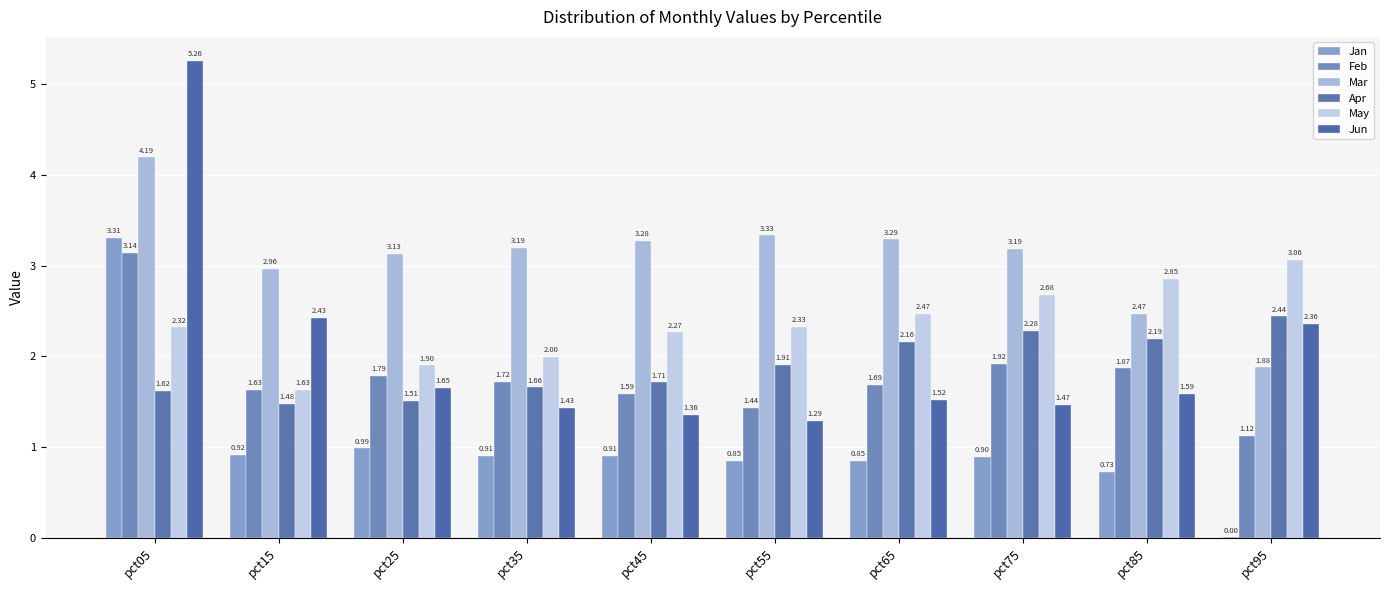

The Jun series shows 1.4 at pct45. True or false?

True